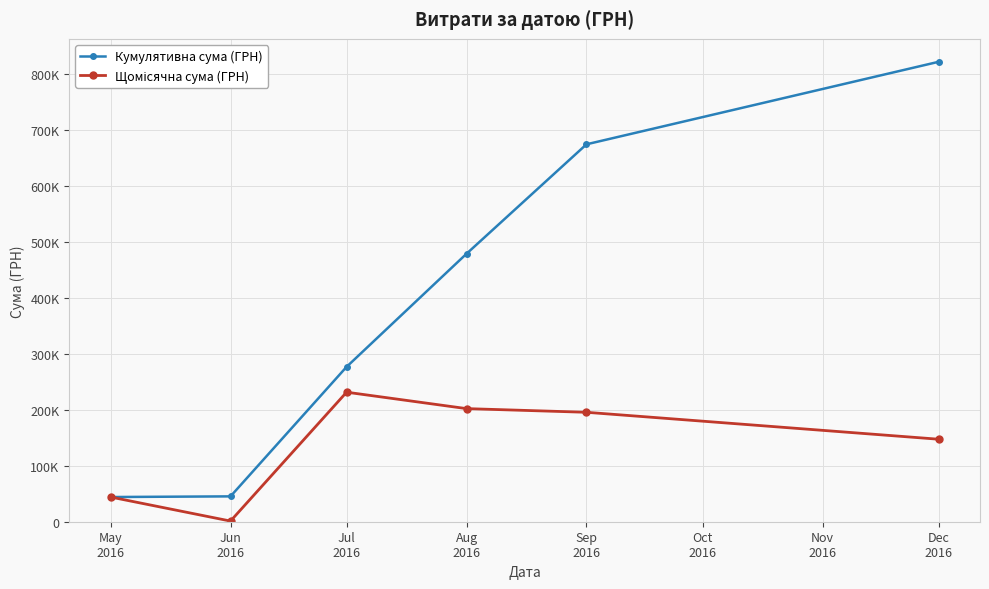

What is the label of the 4th point from the left?

Aug
2016